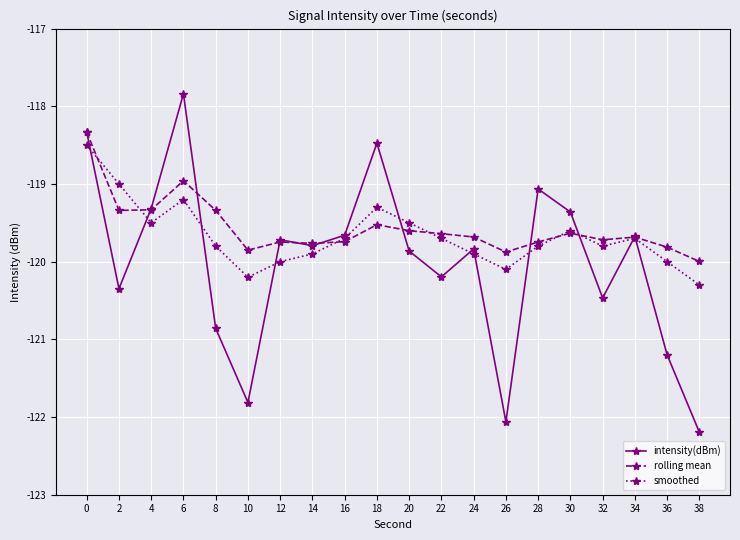

The smoothed series shows -48.3 at 0. True or false?

False